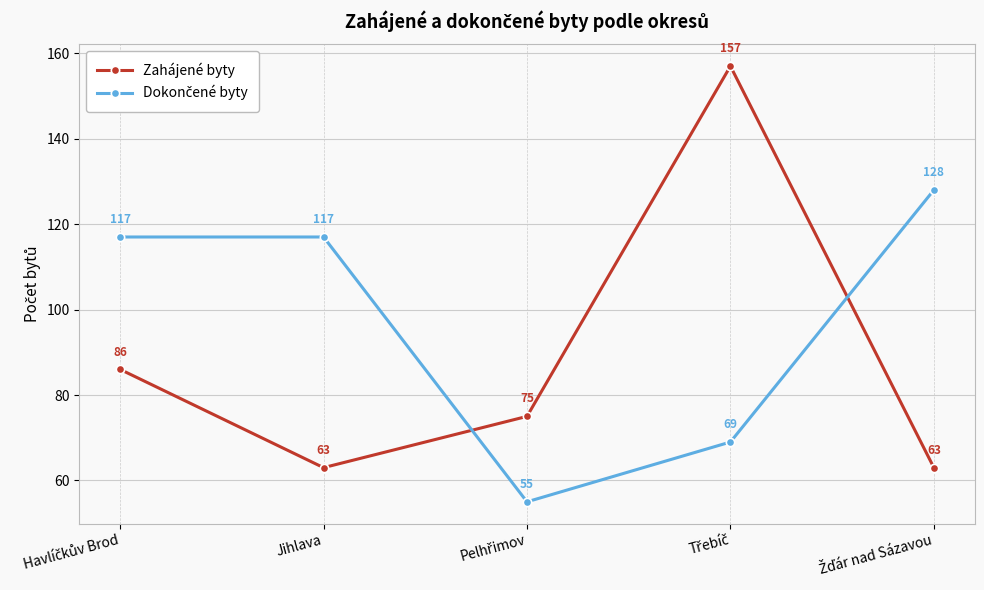

What is the label of the 2nd point from the left?

Jihlava